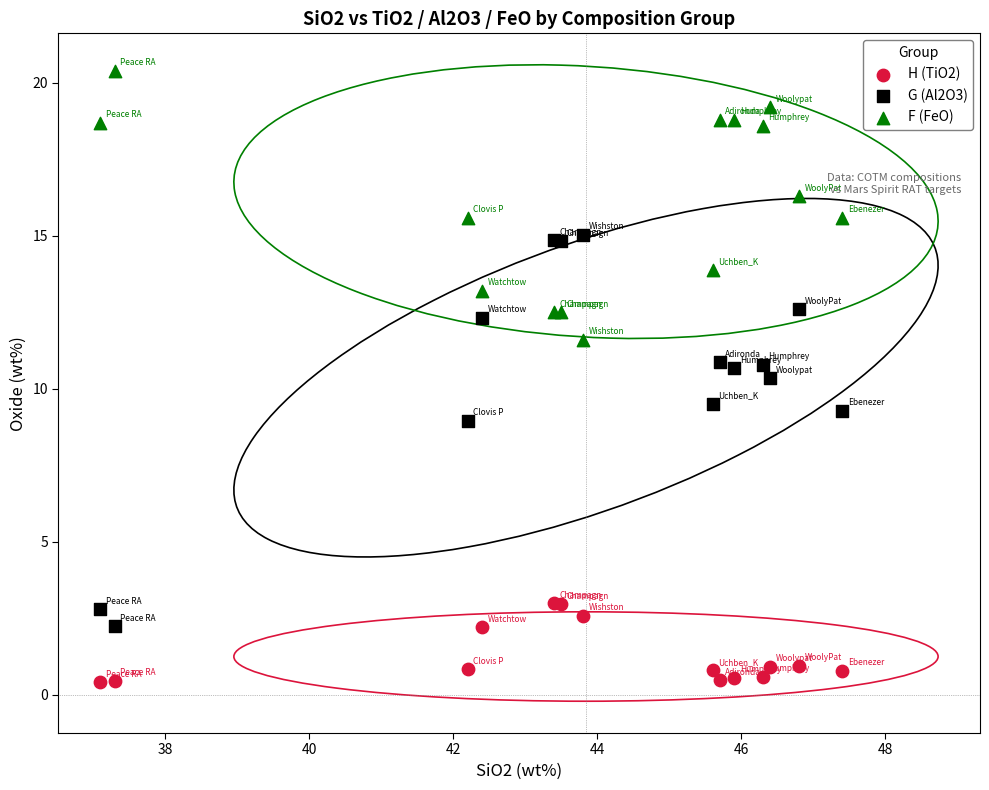

What is the X range (max minus min) for the scatter plot?

10.3